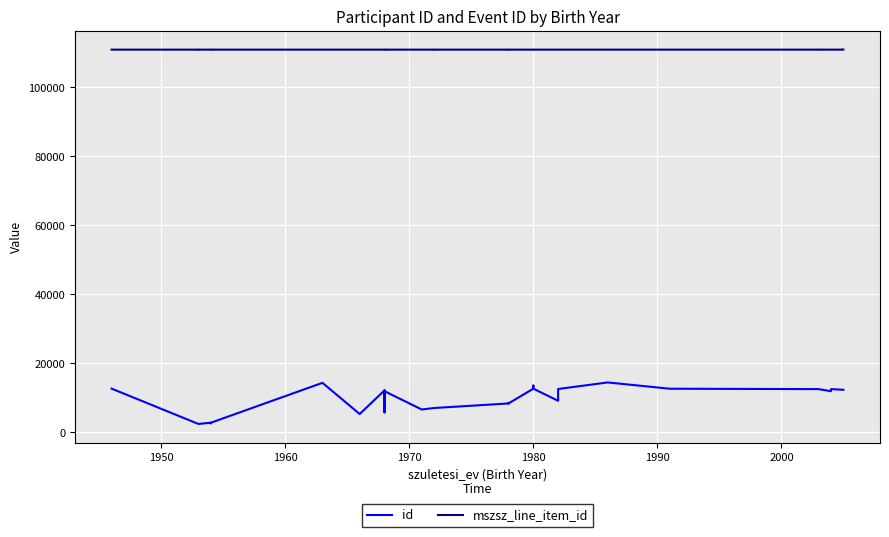

Does the chart display data point markers on the line(s)?

No